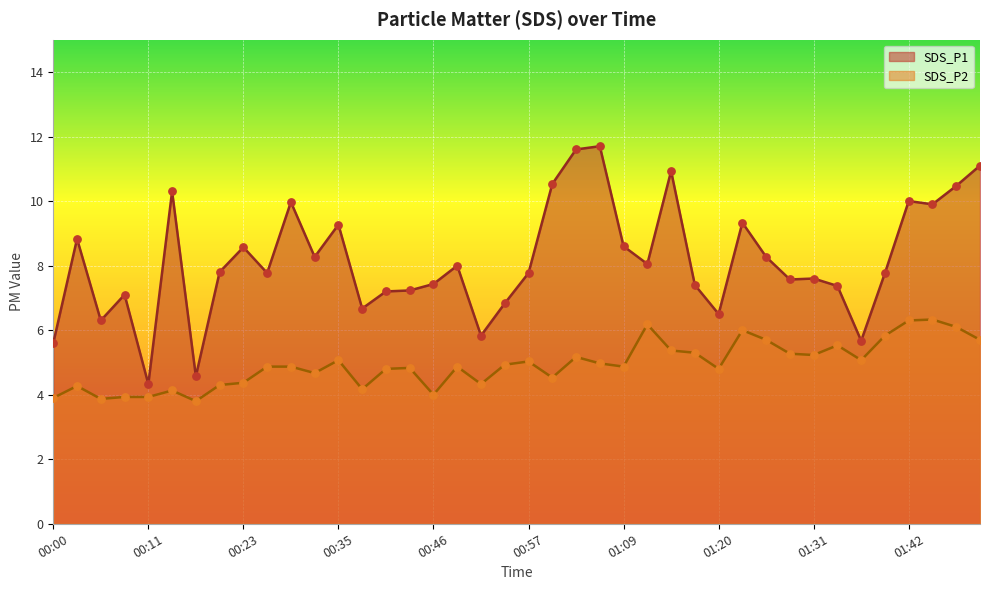

Is the value of SDS_P1 at 01:17 greater than the value of SDS_P2 at 01:03?

Yes